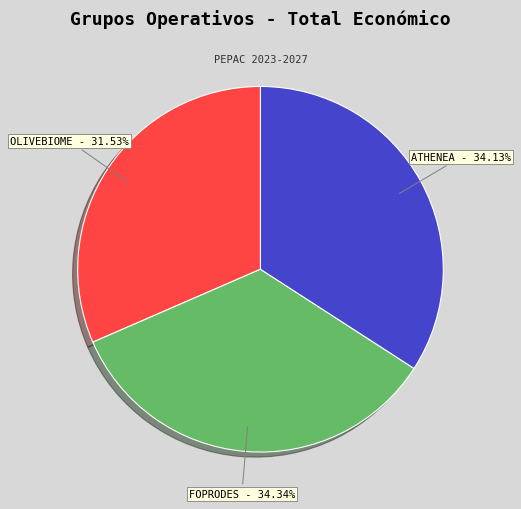

To the nearest percent, what is the difference between the FOPRODES and OLIVEBIOME slice percentages?

3%